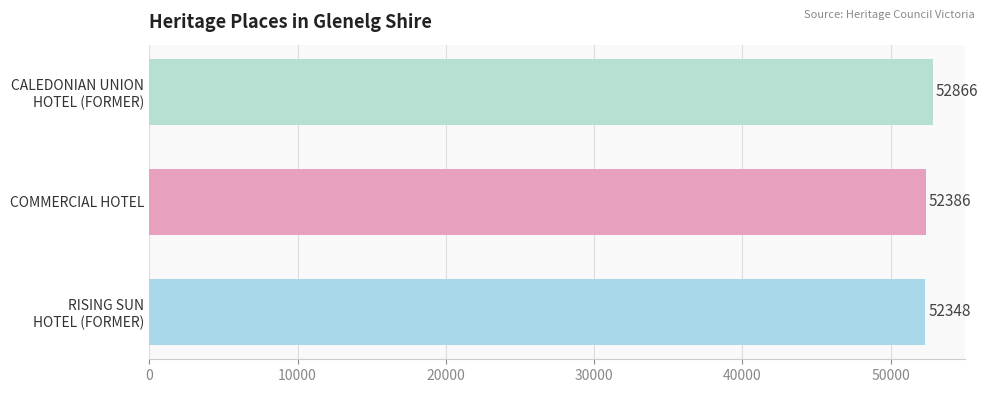

List the labels in order of value, largest first.

CALEDONIAN UNION
HOTEL (FORMER), COMMERCIAL HOTEL, RISING SUN
HOTEL (FORMER)